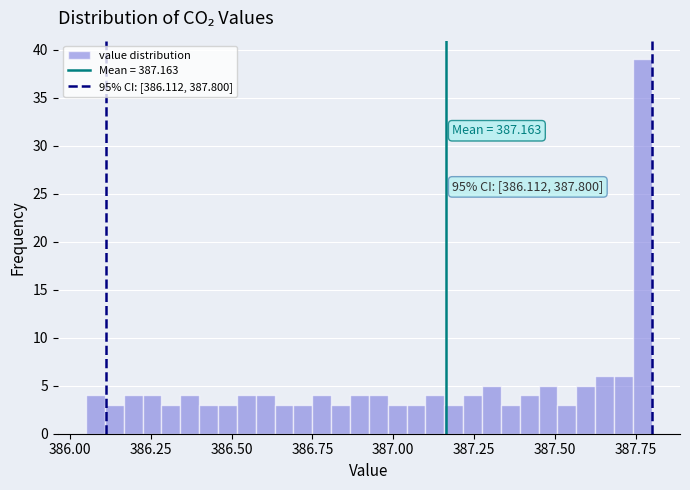

Read against the x-axis, roughly where is the centre of the tallest bar?

387.75